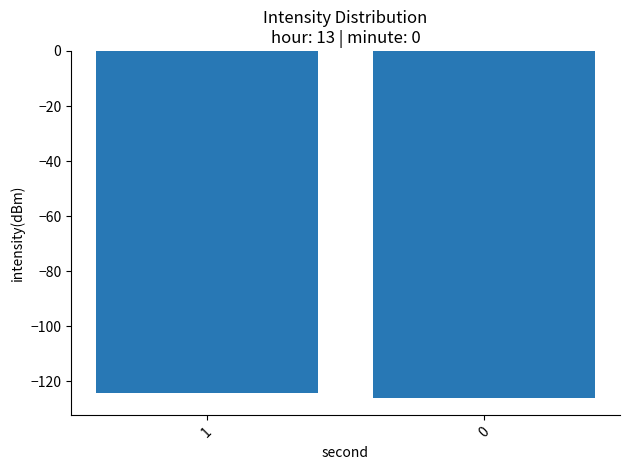

Rank the categories by value from lowest to highest.

0, 1